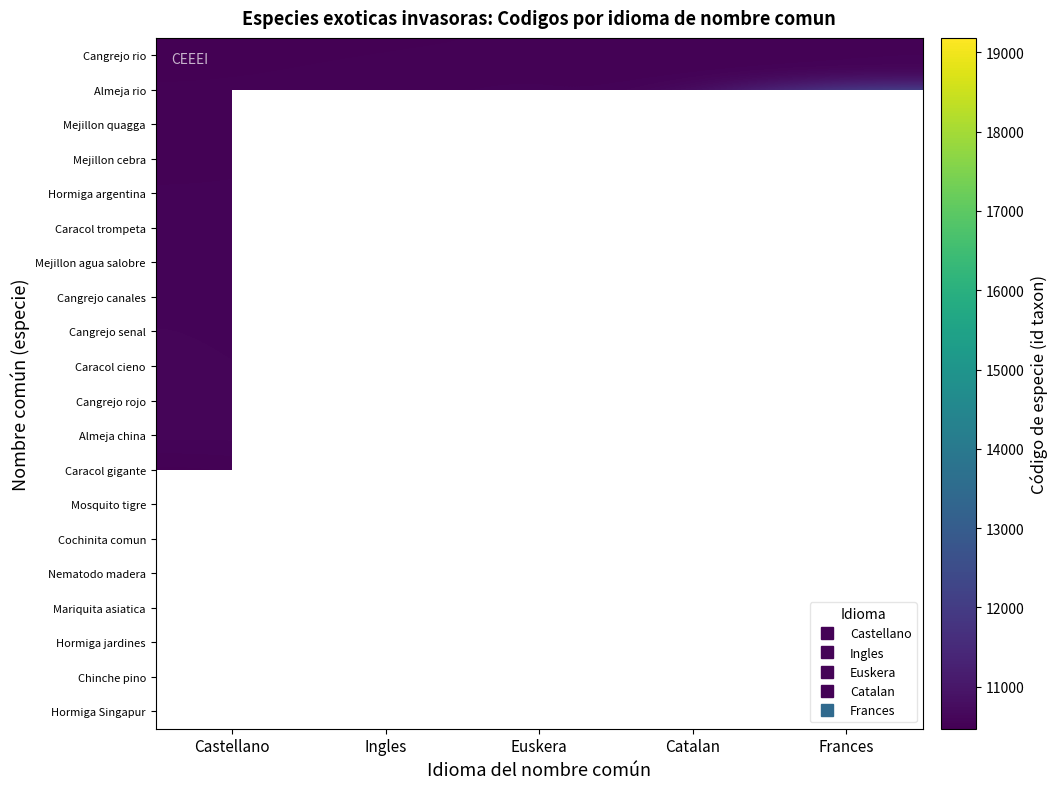

The value of Cangrejo rio at Castellano is 10501.0. True or false?

True